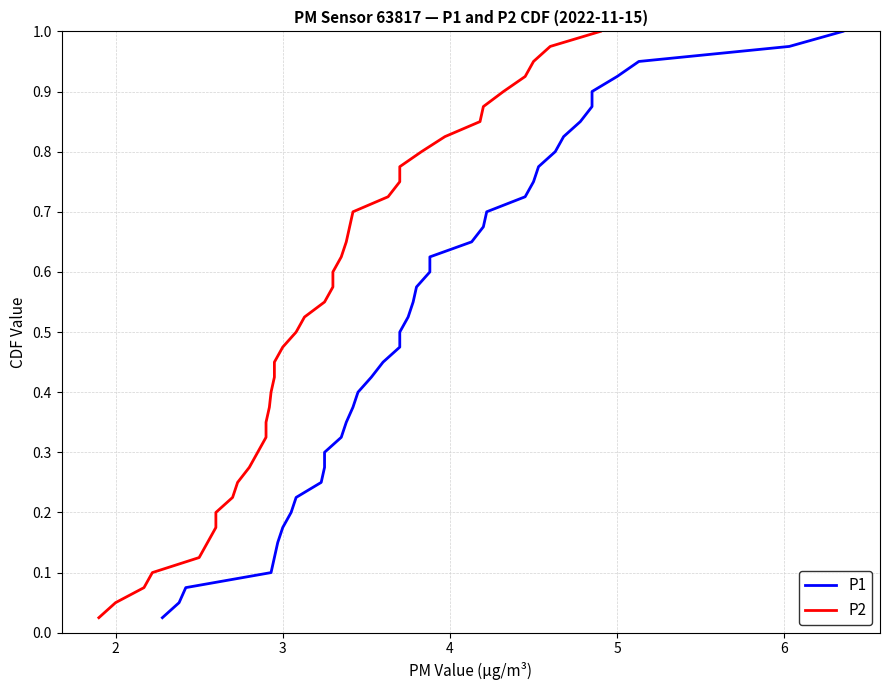

Reading left to right, what are all the values shown in this chart?

P1: 0.0	0.1	0.1	0.1	0.1	0.1	0.2	0.2	0.2	0.2	0.3	0.3	0.3	0.3	0.4	0.4	0.4	0.5	0.5	0.5	0.5	0.6	0.6	0.6	0.6	0.7	0.7	0.7	0.7	0.8	0.8	0.8	0.8	0.8	0.9	0.9	0.9	0.9	1.0	1.0
P2: 0.0	0.1	0.1	0.1	0.1	0.1	0.2	0.2	0.2	0.2	0.3	0.3	0.3	0.3	0.4	0.4	0.4	0.5	0.5	0.5	0.5	0.6	0.6	0.6	0.6	0.7	0.7	0.7	0.7	0.8	0.8	0.8	0.8	0.8	0.9	0.9	0.9	0.9	1.0	1.0